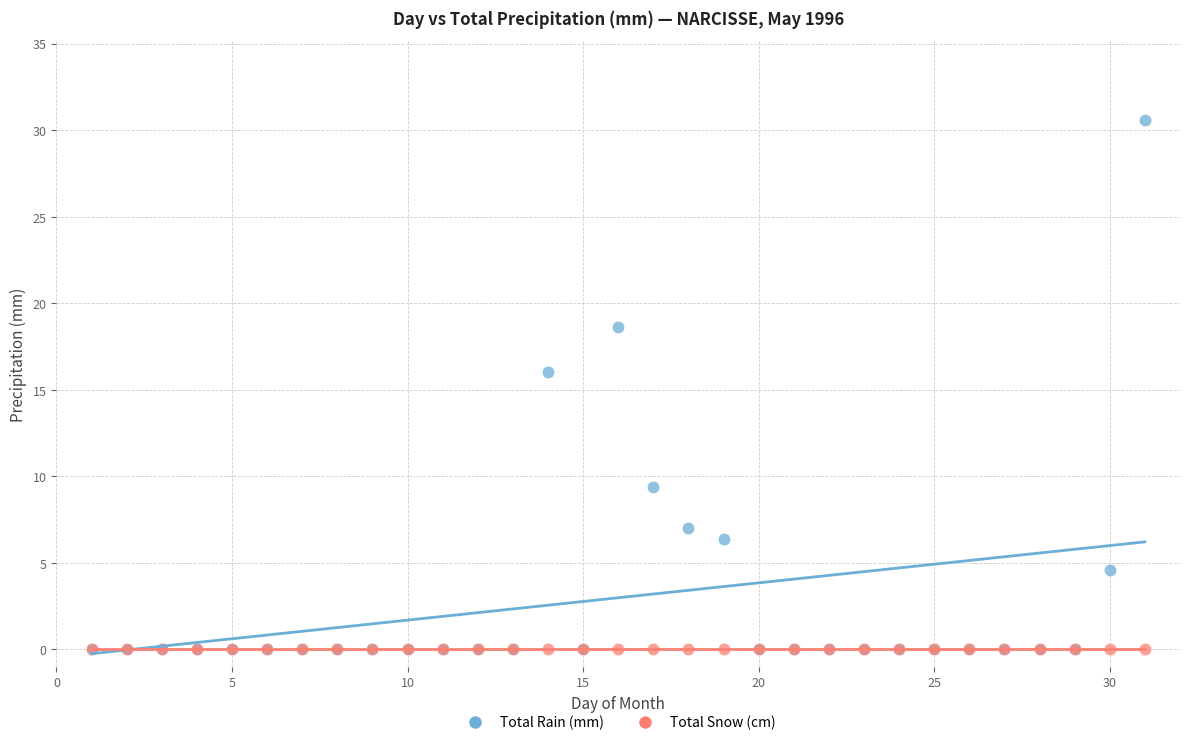

In the Total Rain (mm) series, what Y value is closest to 15?

16.0